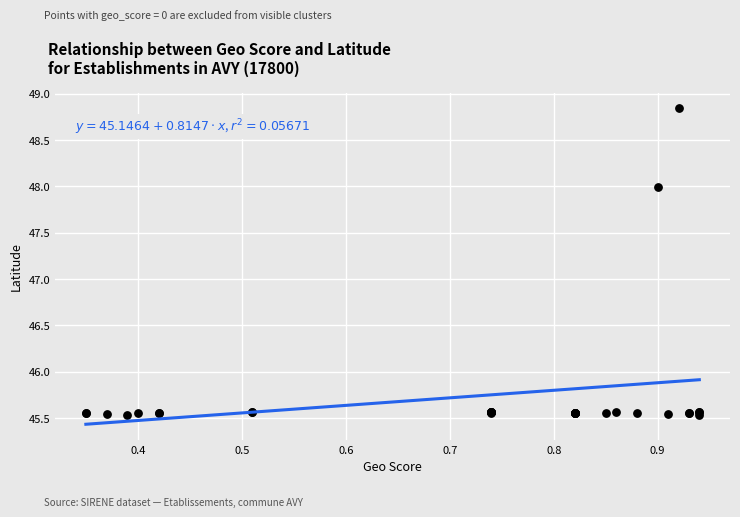

What Y value in the scatter plot is closest to 47?

48.0